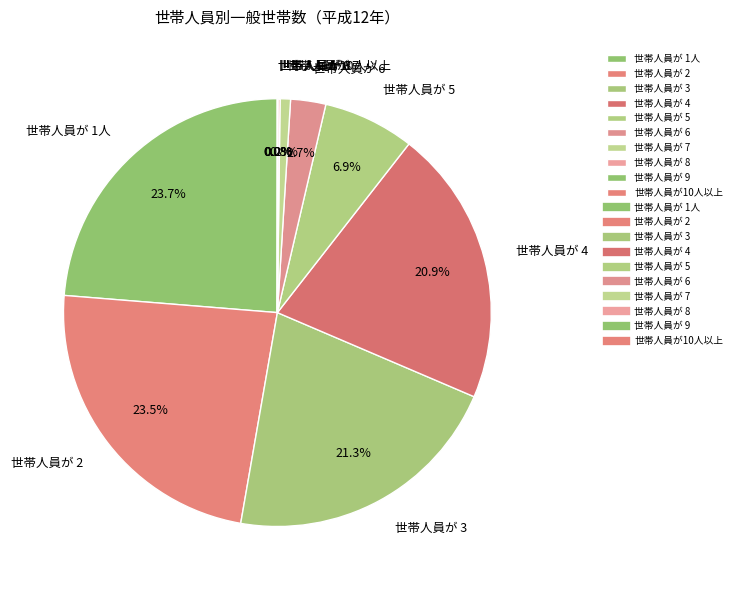

What percentage is NOT represented by 世帯人員が 4?

79.1%